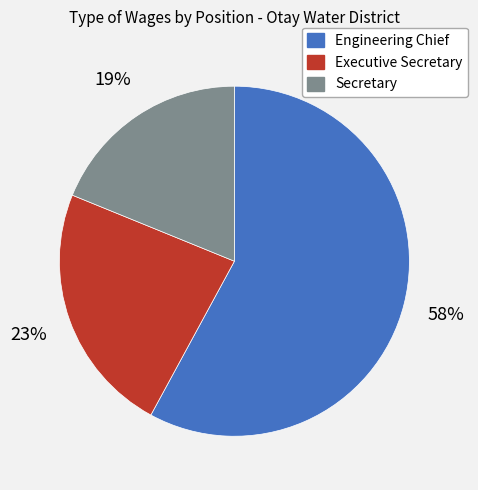

Combined, do Executive Secretary and Engineering Chief account for over 50%?

Yes